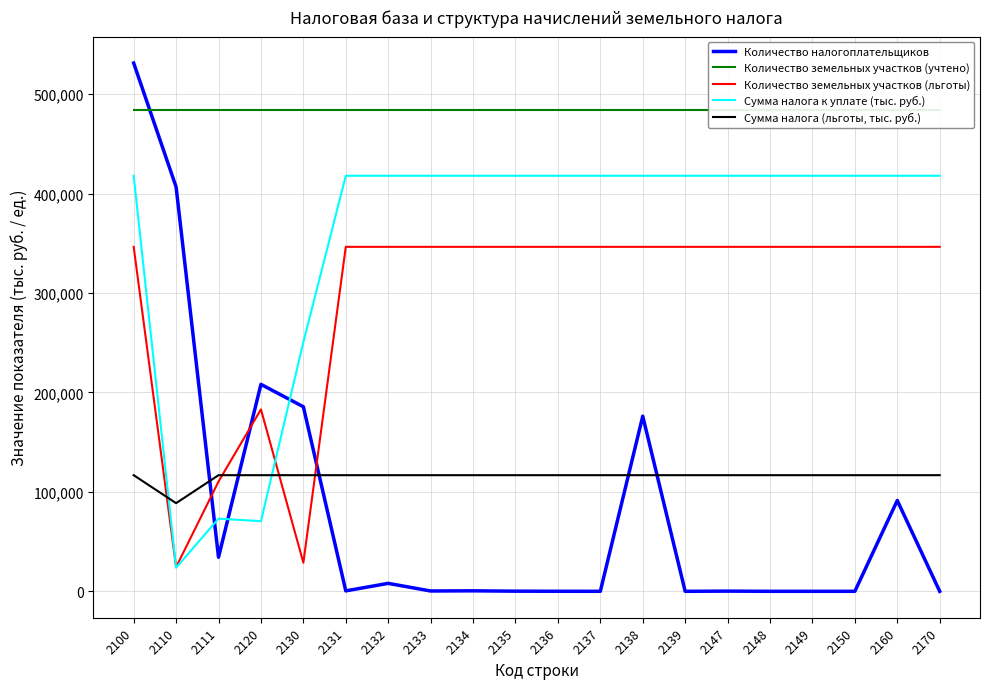

At which label does Количество земельных участков (учтено) reach its minimum?

2100